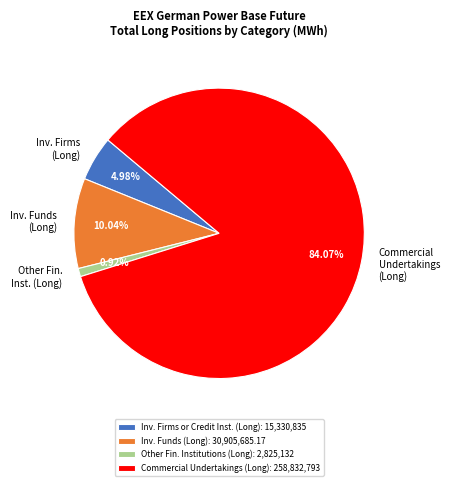

True or false: Commercial Undertakings (Long) accounts for 84% of the total.

True